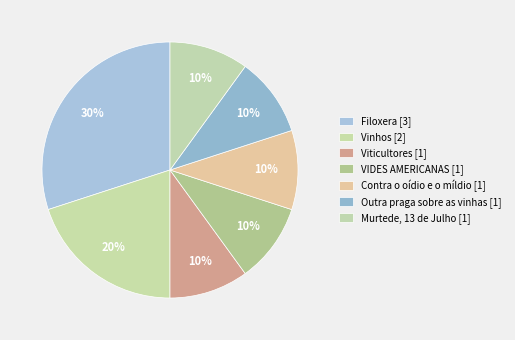

To the nearest percent, what is the difference between the largest and smallest slice percentages?

20%